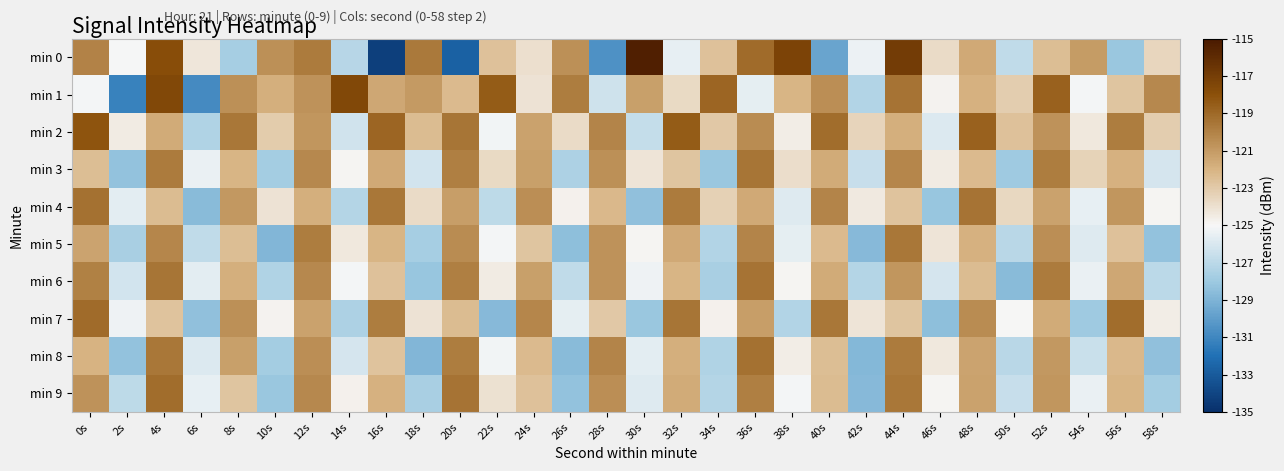

What is the total value across all series at 30s?

-1245.7